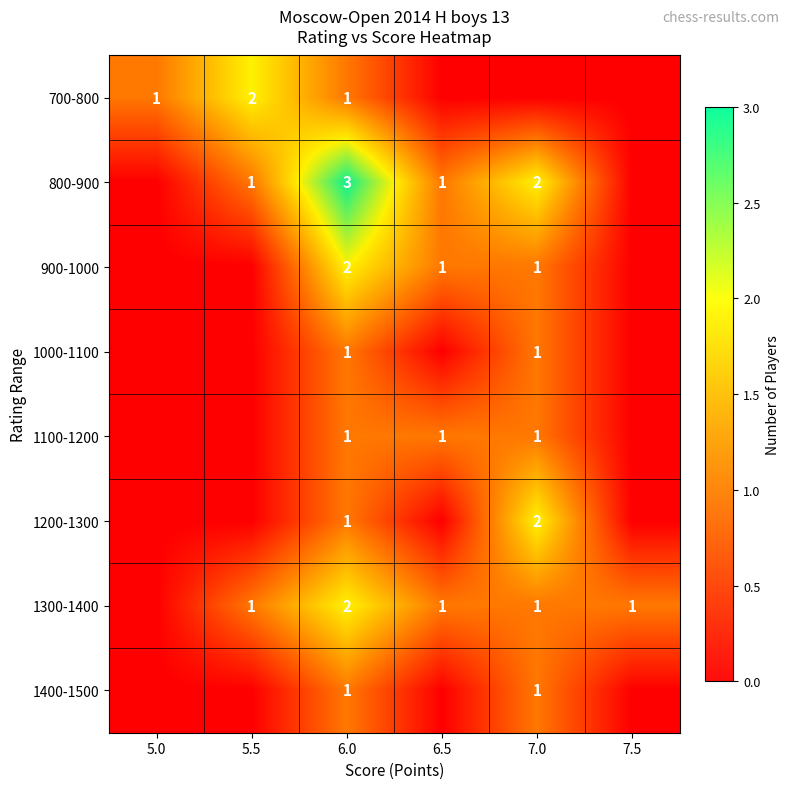

At which category does the chart reach its peak across all series?

6.0